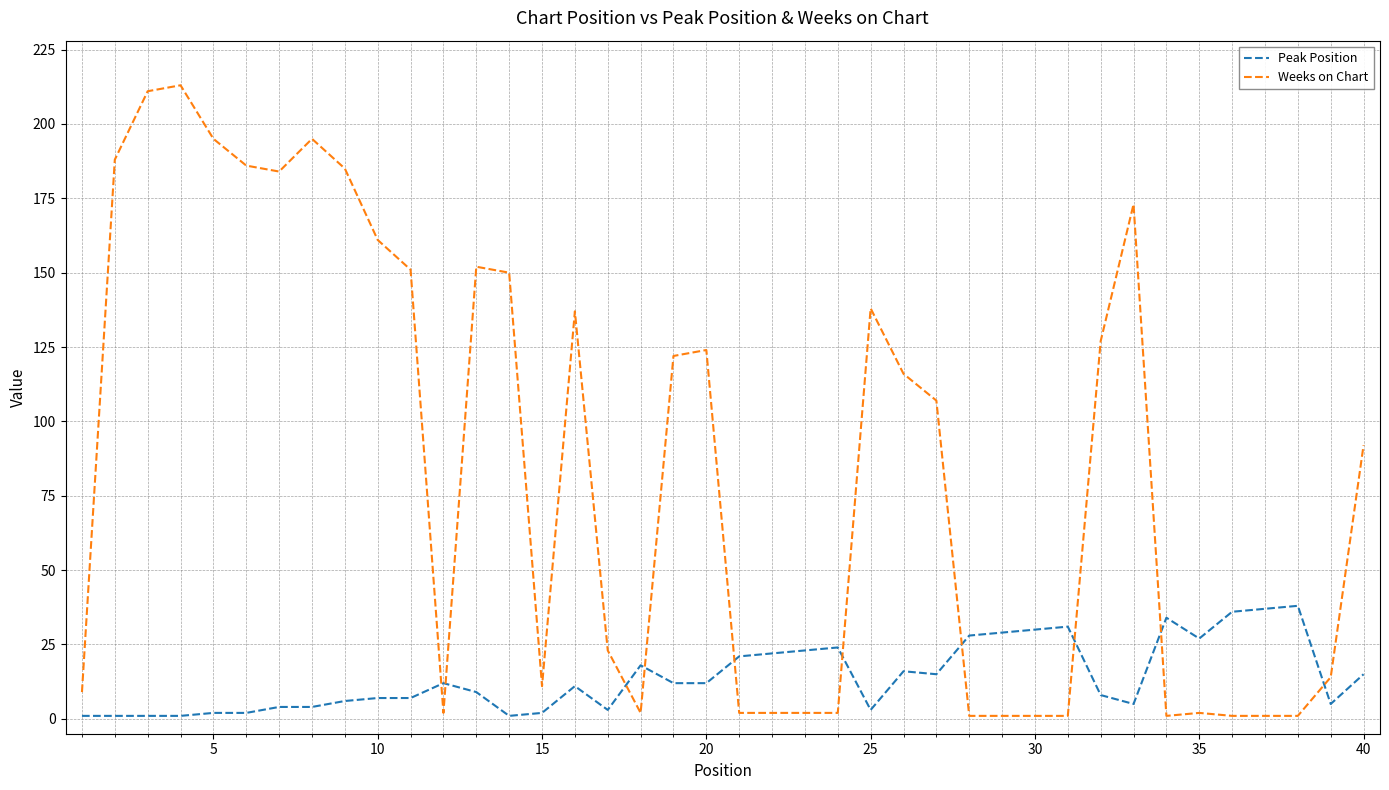

Rank the series by their maximum value, from lowest to highest.

Peak Position, Weeks on Chart